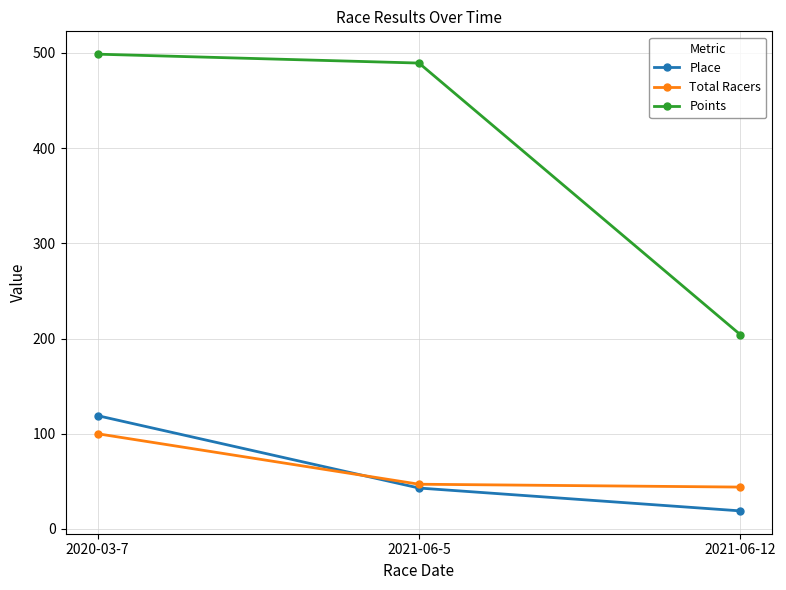

Does the chart have visible grid lines?

Yes